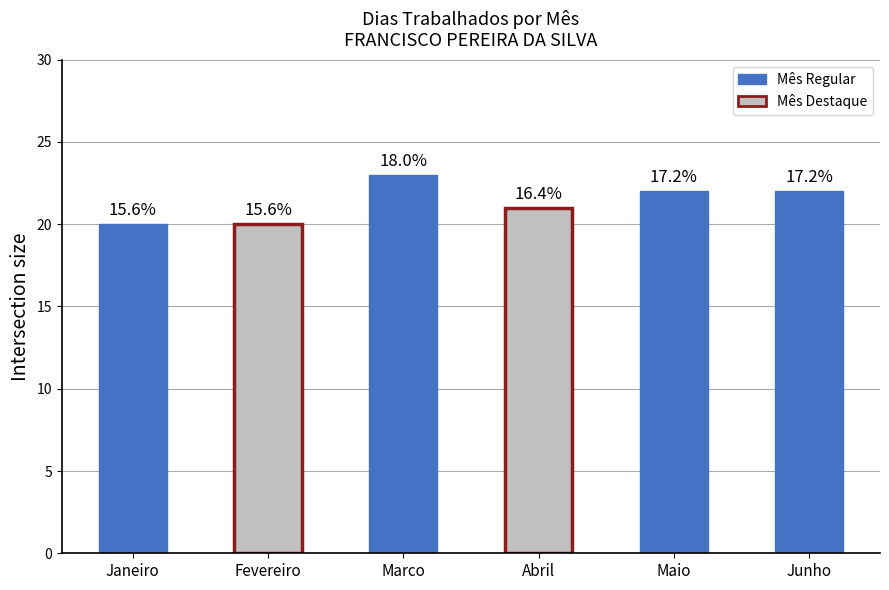

Rank the categories by value from lowest to highest.

Janeiro, Fevereiro, Abril, Maio, Junho, Marco